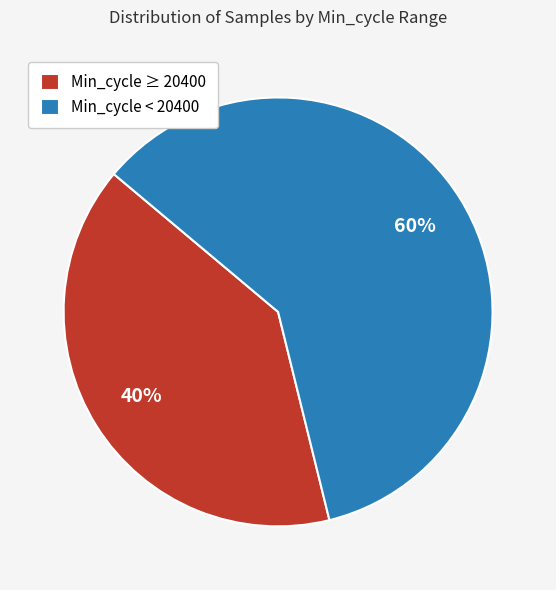

Which has a higher value, Min_cycle < 20400 or Min_cycle ≥ 20400?

Min_cycle < 20400